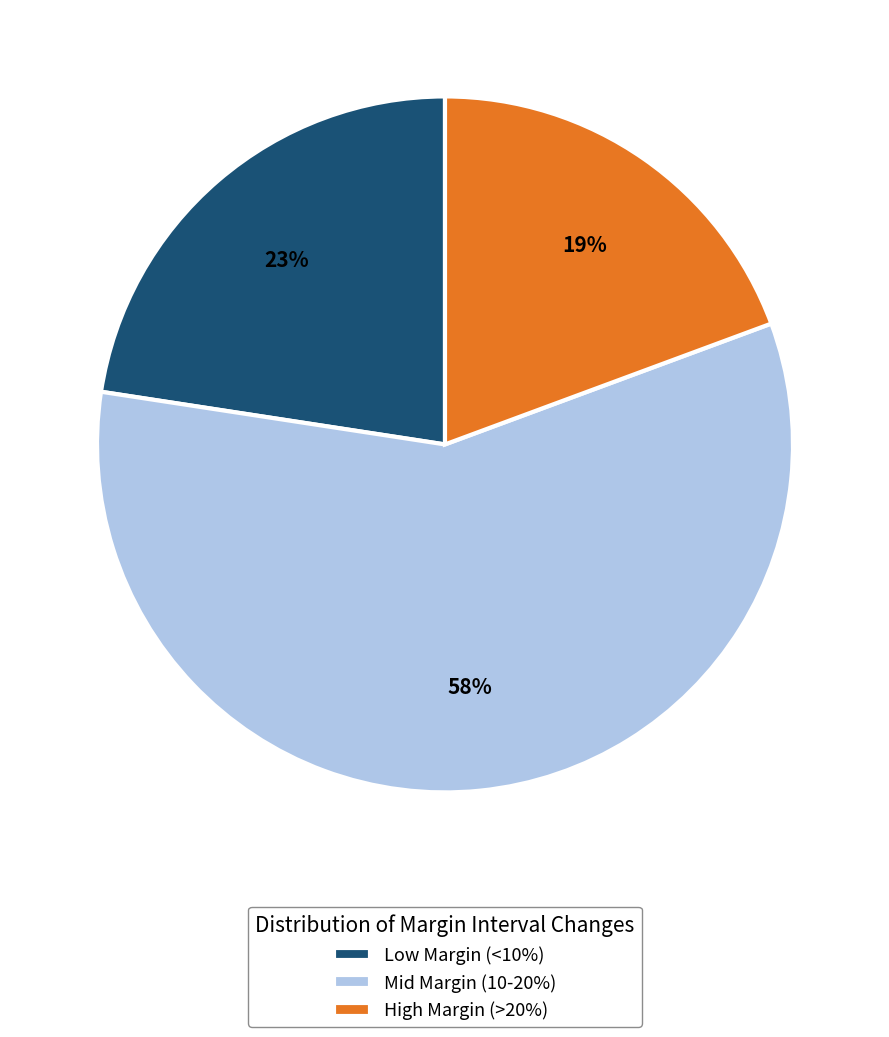

How many slices are in this pie chart?

3